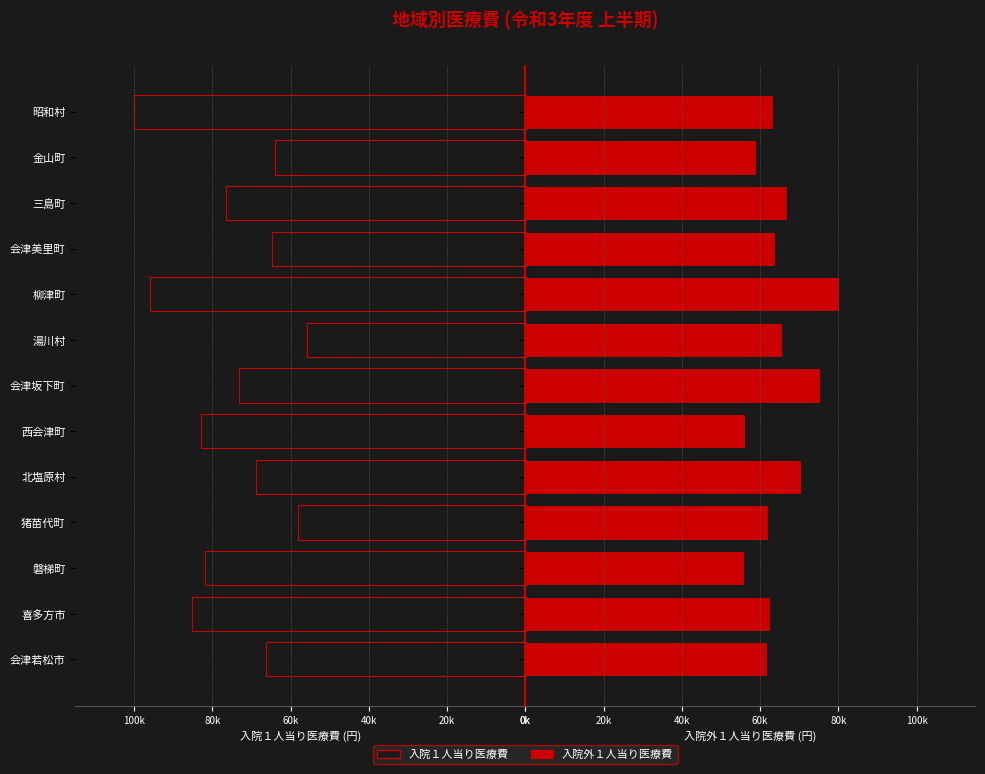

What is the lowest value of the 入院外１人当り医療費 series?

55788